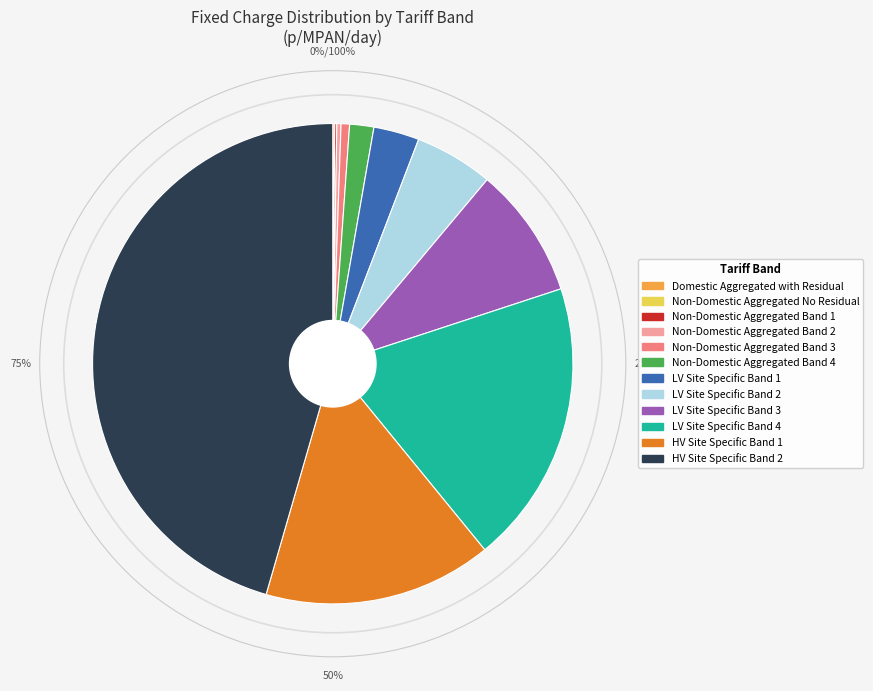

How many slices are in this pie chart?

12